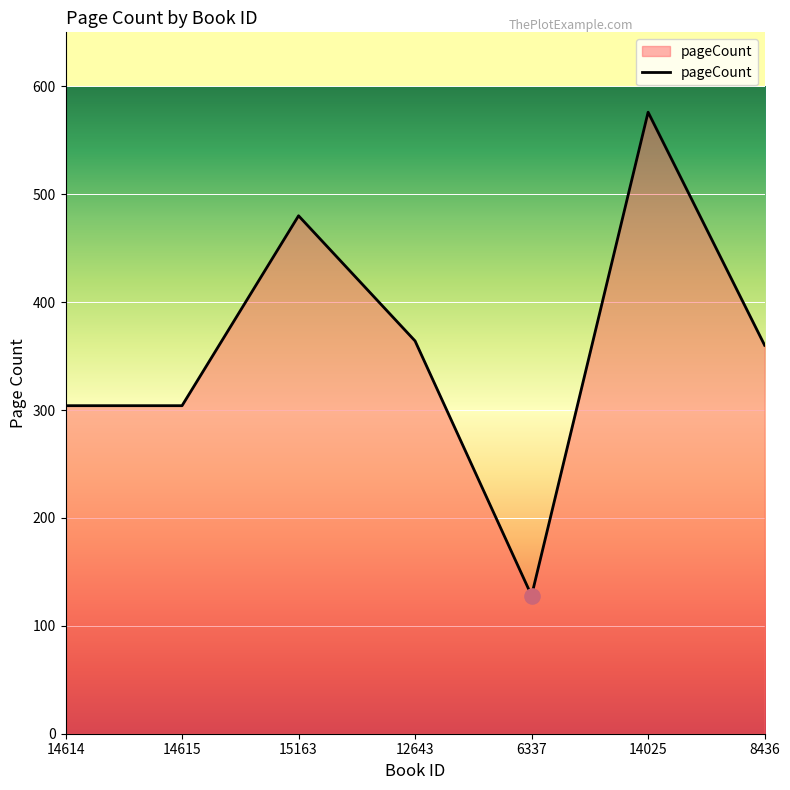

Between 14615 and 8436, which is larger?

8436